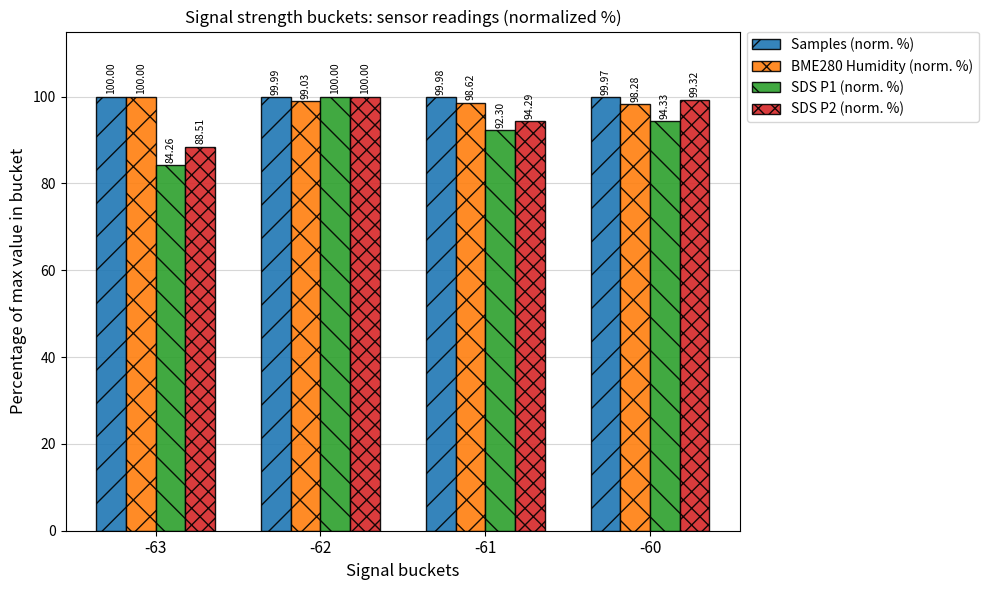

Reading left to right, what are all the values shown in this chart?

Samples (norm. %): -63=100.0	-62=100.0	-61=100.0	-60=100.0
BME280 Humidity (norm. %): -63=100.0	-62=99.0	-61=98.6	-60=98.3
SDS P1 (norm. %): -63=84.3	-62=100.0	-61=92.3	-60=94.3
SDS P2 (norm. %): -63=88.5	-62=100.0	-61=94.3	-60=99.3